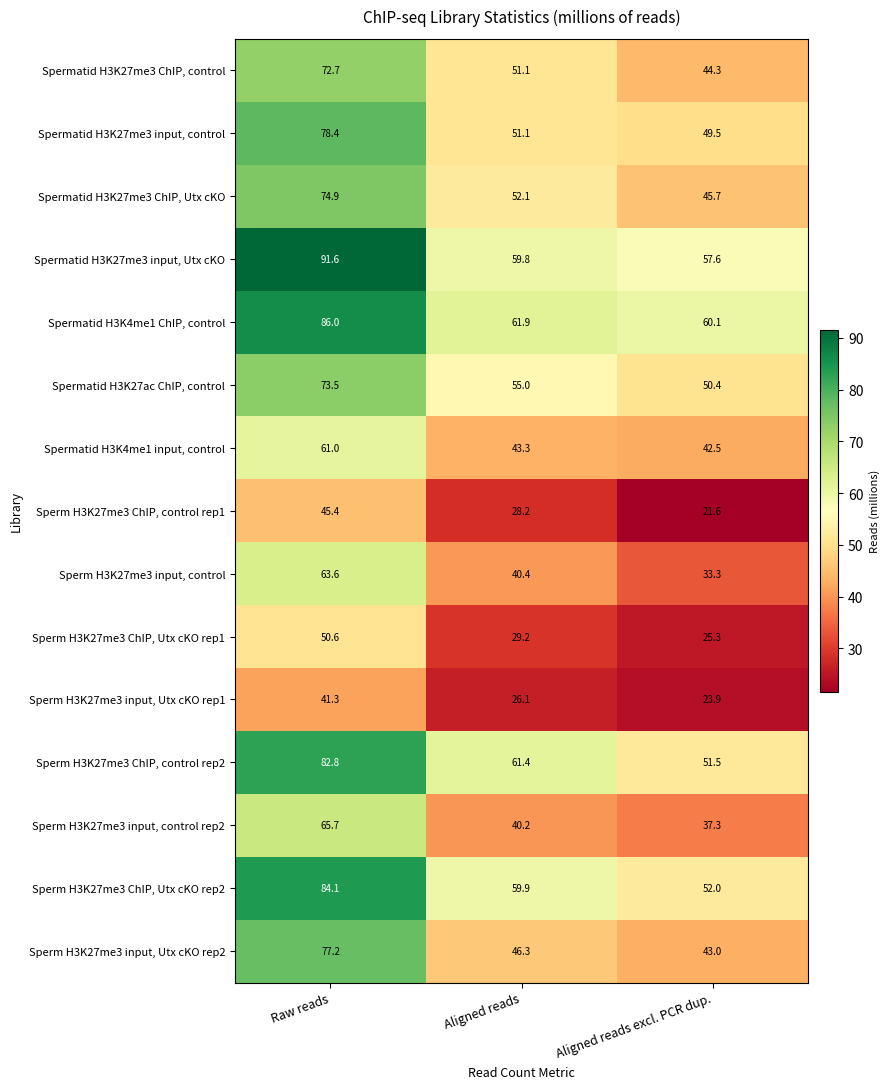

Between Raw reads and Aligned reads excl. PCR dup., which series saw the biggest shift?

Sperm H3K27me3 input, Utx cKO rep2